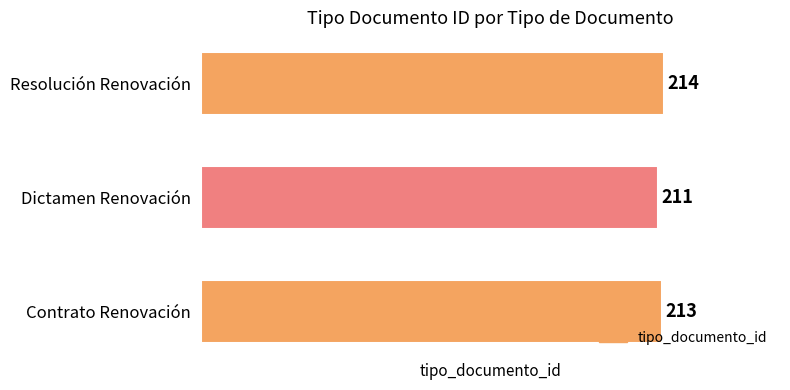

Count the values in the range 211 to 214.

3